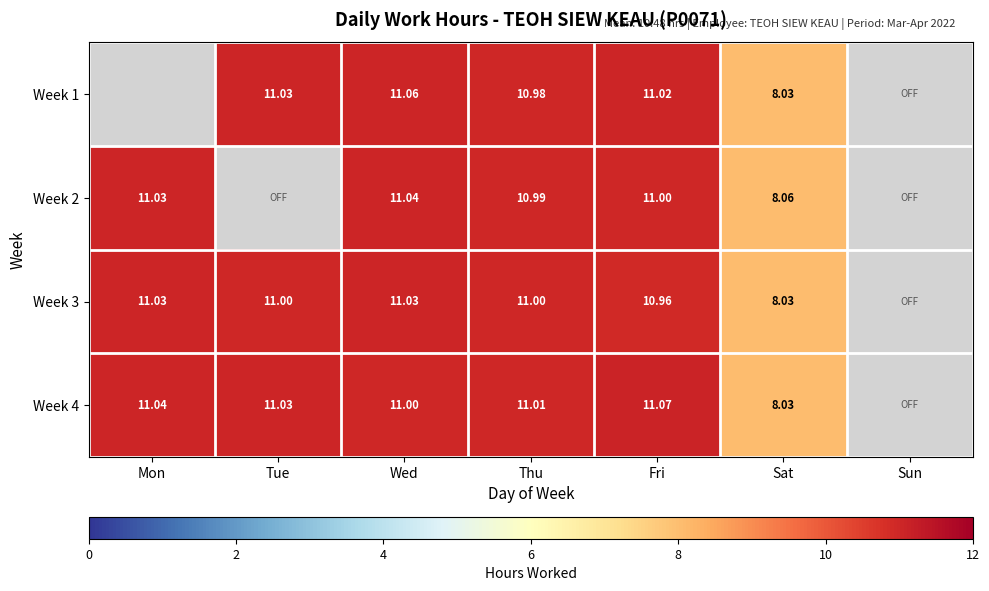

What is the approximate value of Week 4 at Thu?

11.0